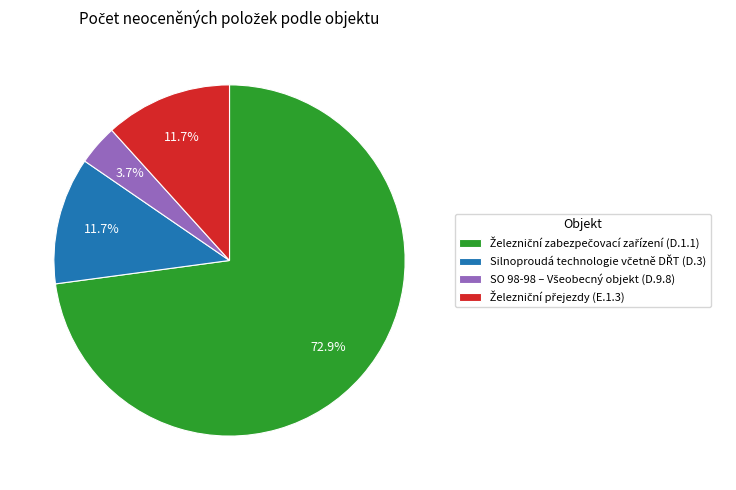

What is the largest slice in the pie chart?

Železniční zabezpečovací zařízení (D.1.1)